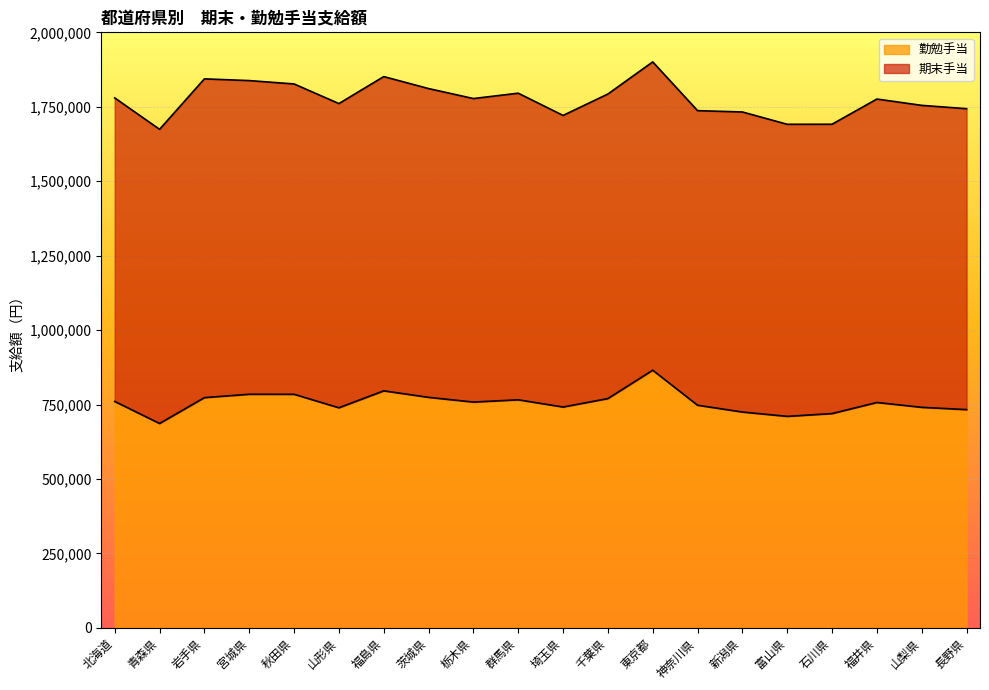

What is the difference between the values at 富山県 and 福井県?

46629